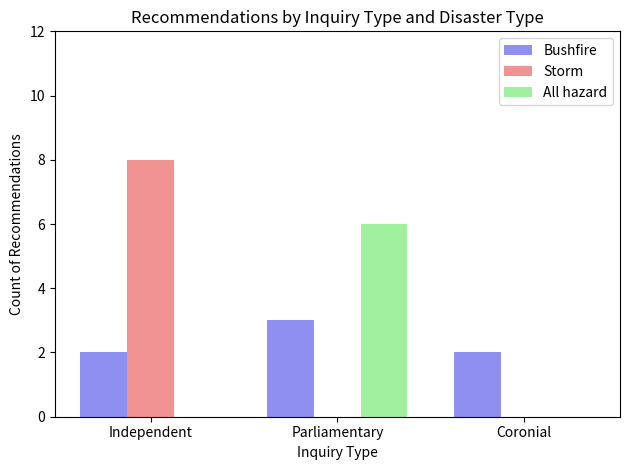

What is the greatest value displayed?

8